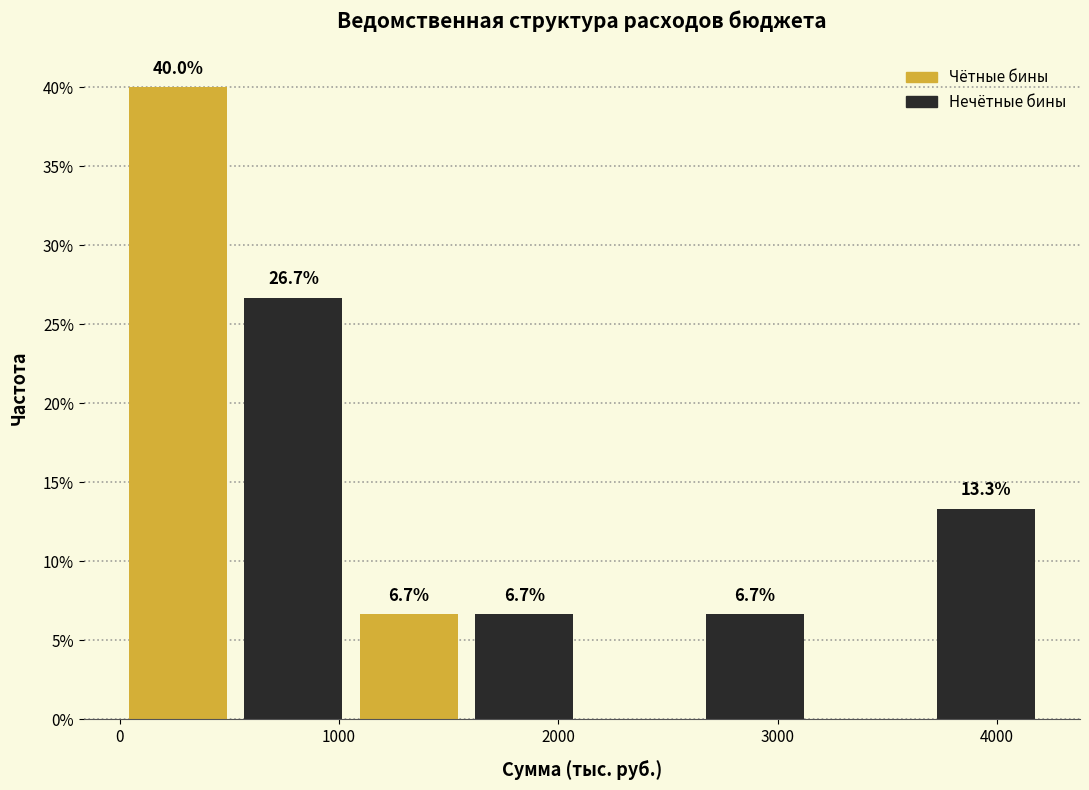

Over which range of the x-axis is the bar tallest?

0 to 500